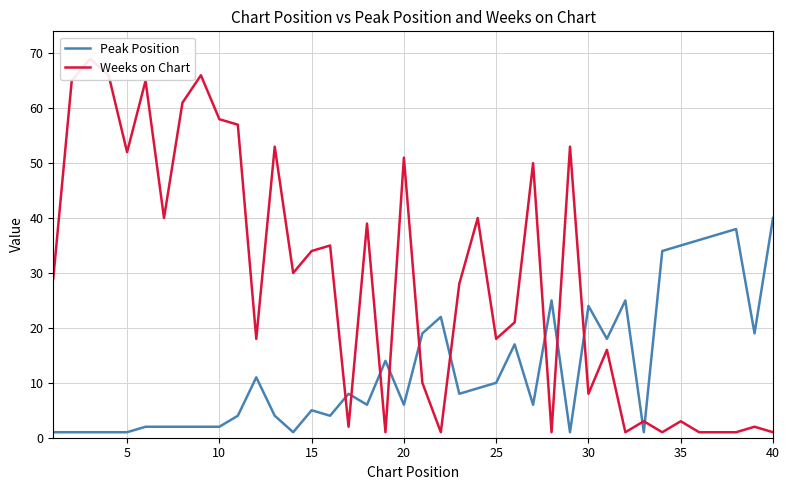

What is the greatest value displayed?

69